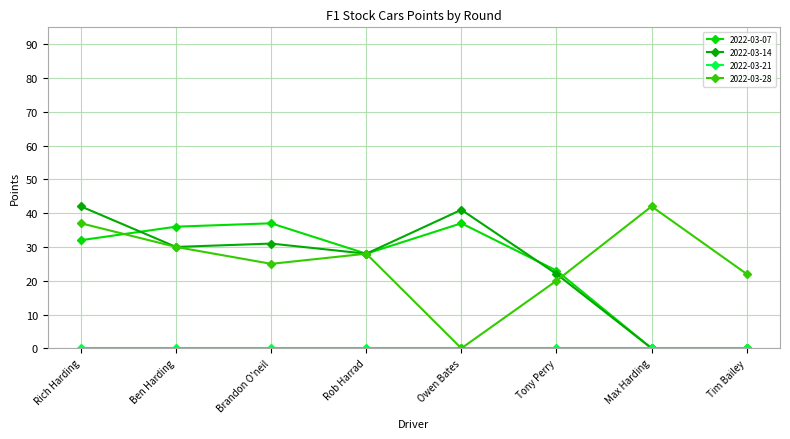

True or false: 2022-03-14 has a value of 0 at Max Harding.

True